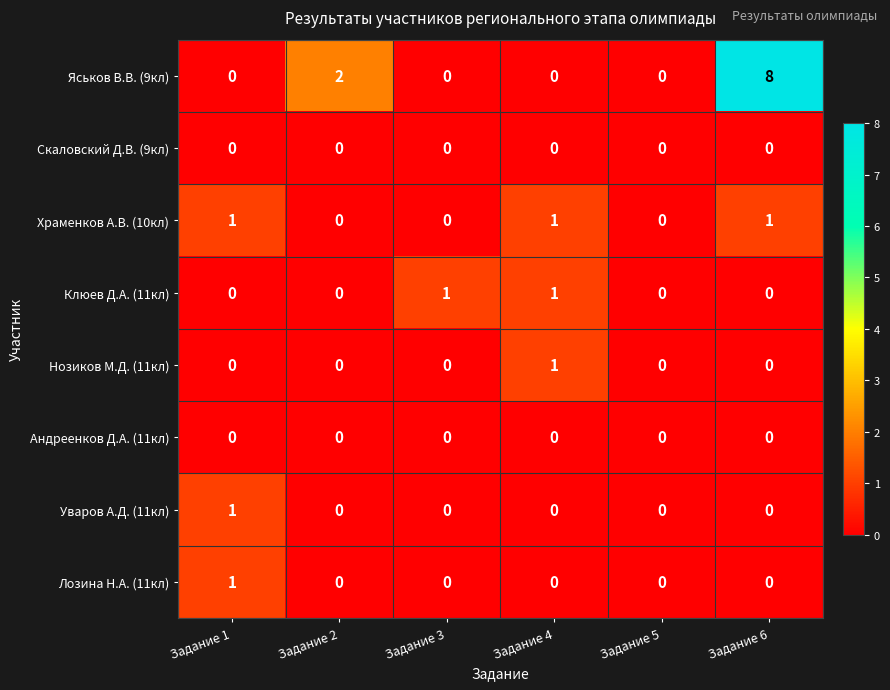

Which series has the largest total across all categories?

Яськов В.В. (9кл)